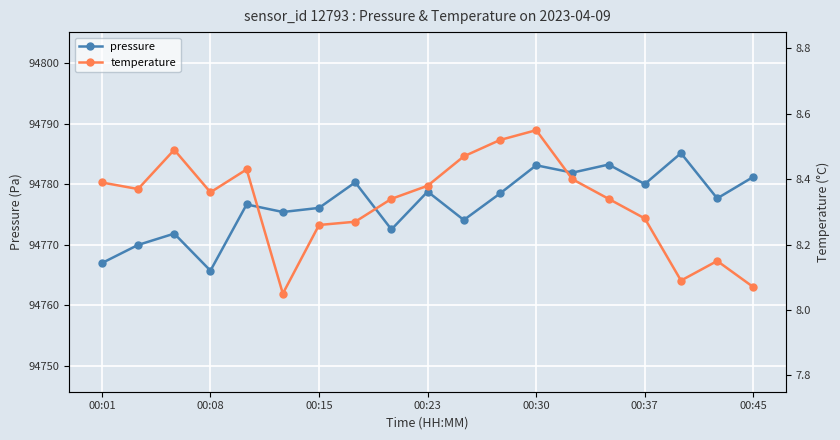

What is the lowest value of the pressure series?

94765.7